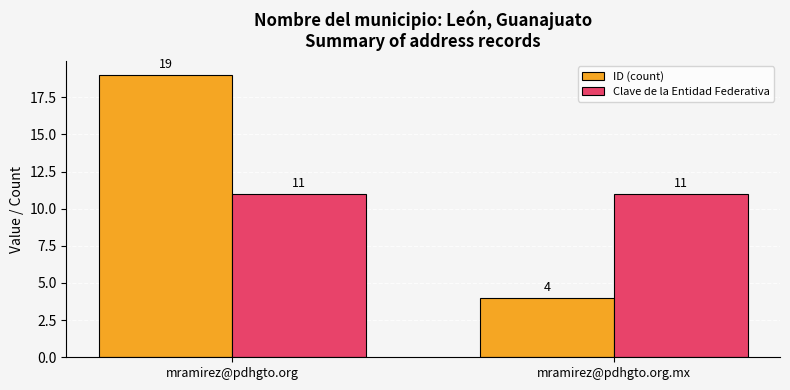

Between mramirez@pdhgto.org and mramirez@pdhgto.org.mx, which series saw the biggest shift?

ID (count)